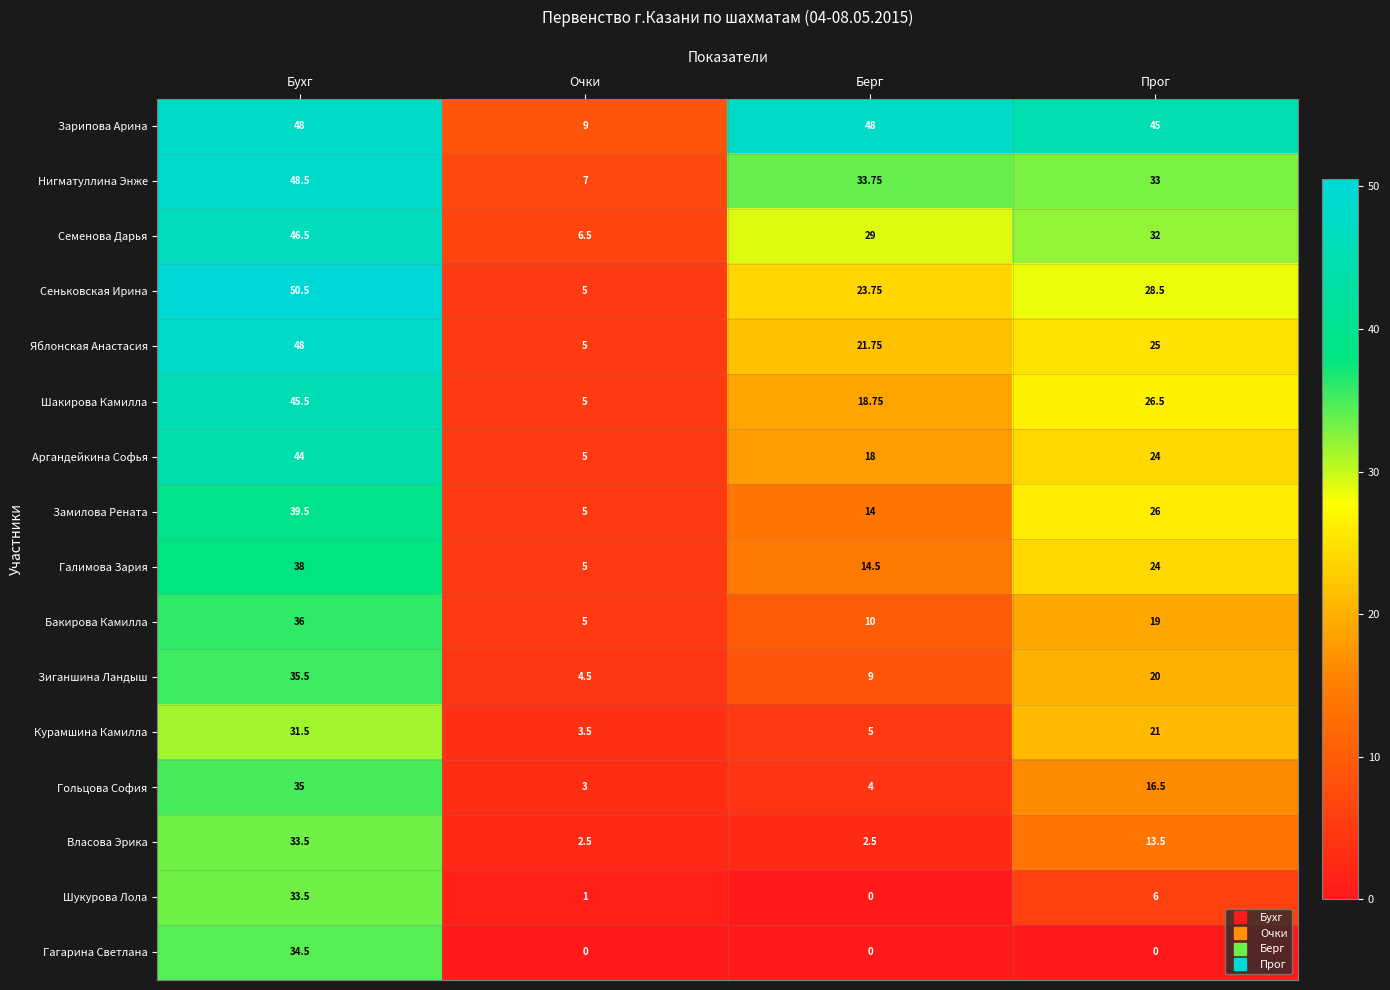

Which series has the largest total across all categories?

Зарипова Арина